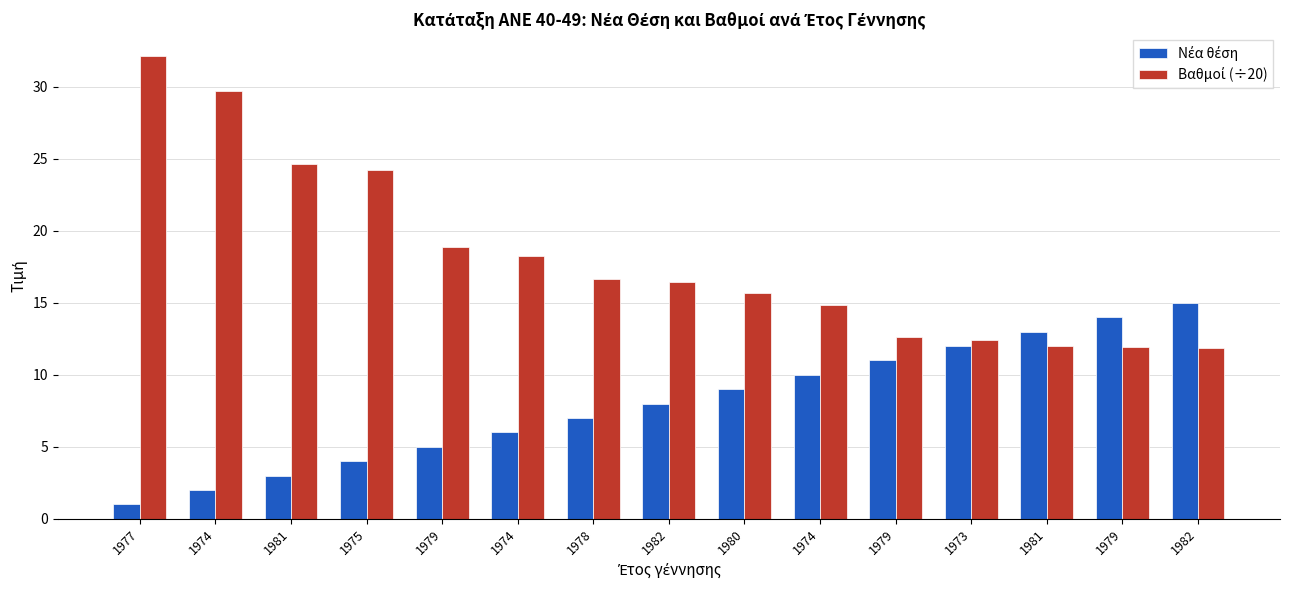

The Νέα θέση series shows 15.0 at 1982. True or false?

True